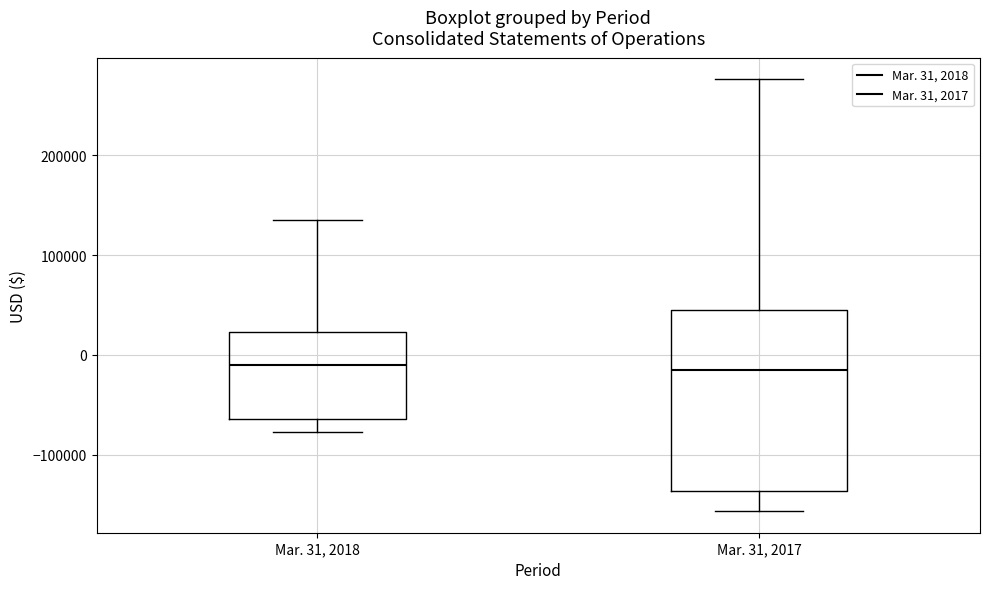

Reading left to right, transcribe this box plot: for each box, give where its median line is, the range the box spans, and where its two whiskers end, as read against the y-axis. The values are not printed on the chart, so give them approximately, as read against the axis.

Mar. 31, 2018: median -10000, box -60000 to 20000, whiskers -80000 to 140000
Mar. 31, 2017: median -10000, box -140000 to 40000, whiskers -160000 to 280000